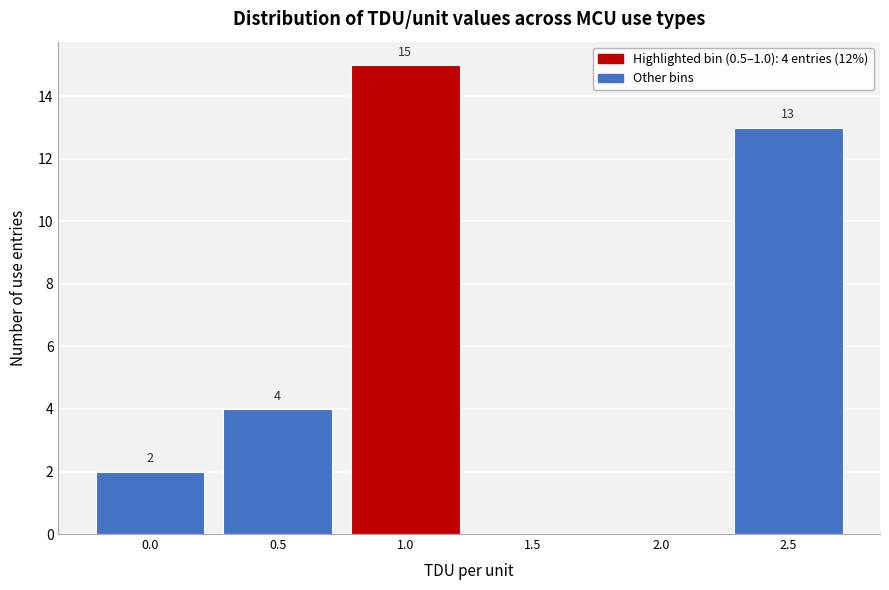

Reading left to right, list all the values displayed in this chart.

0.0=2	0.5=4	1.0=15	1.5=0	2.0=0	2.5=13